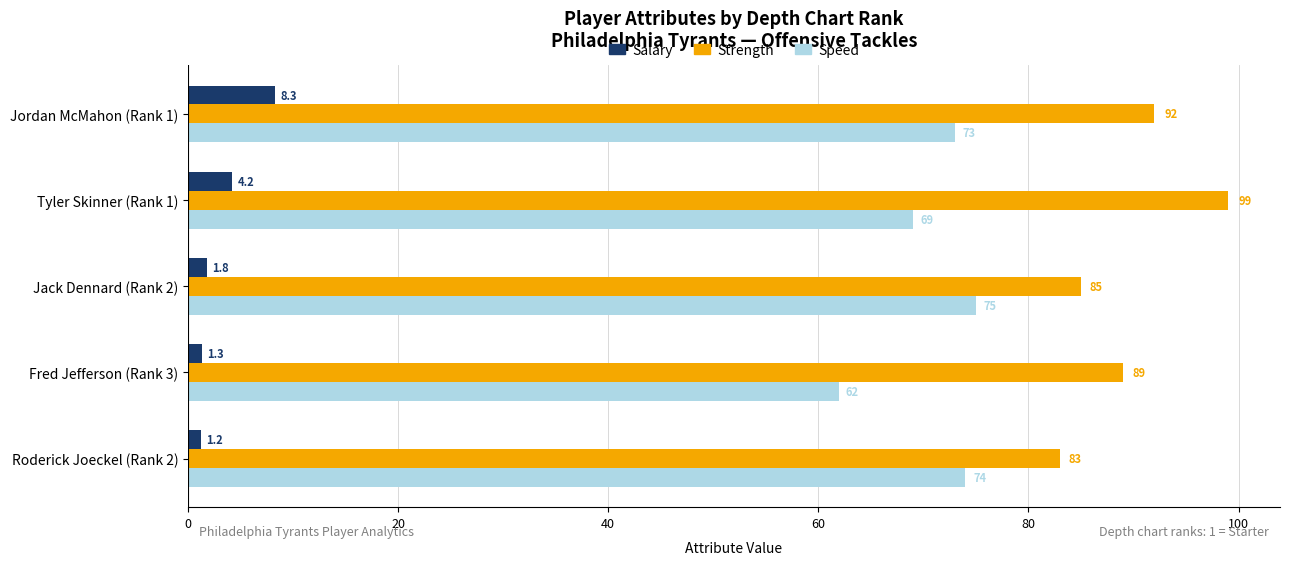

What is the minimum value for Speed?

62.0